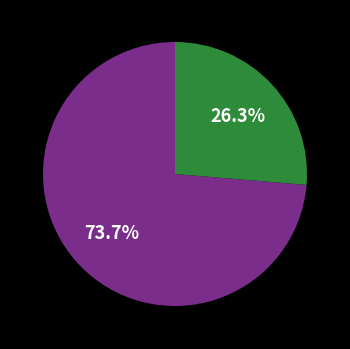

Is there a majority slice in this chart?

Yes